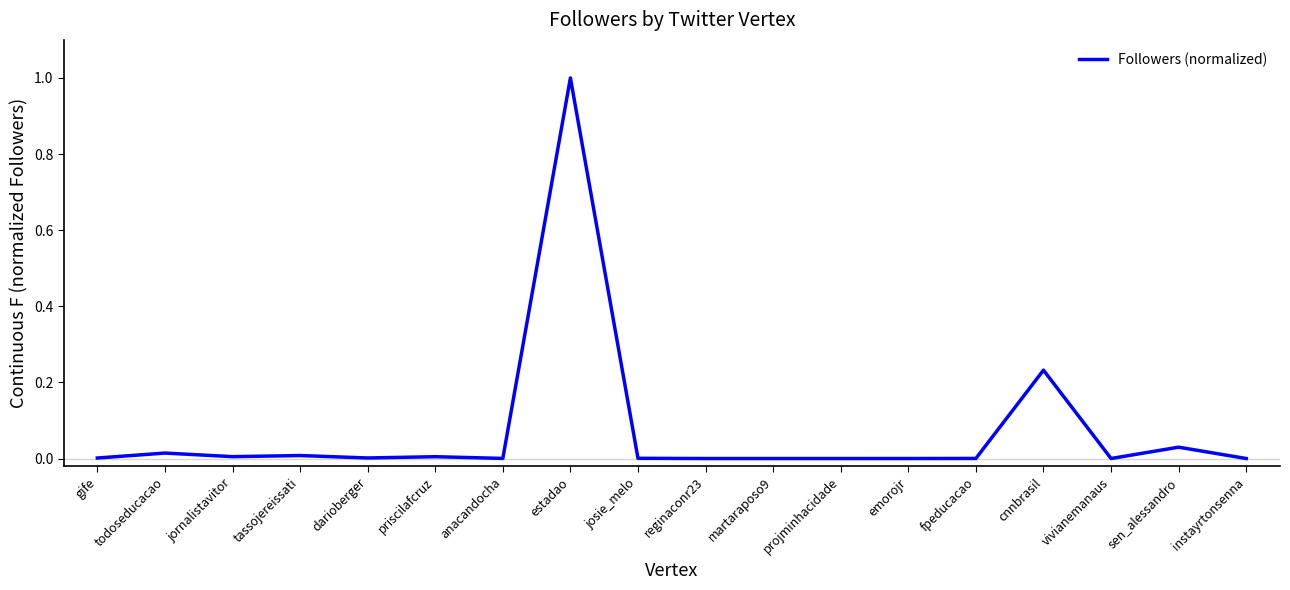

How many lines are shown in the chart?

1